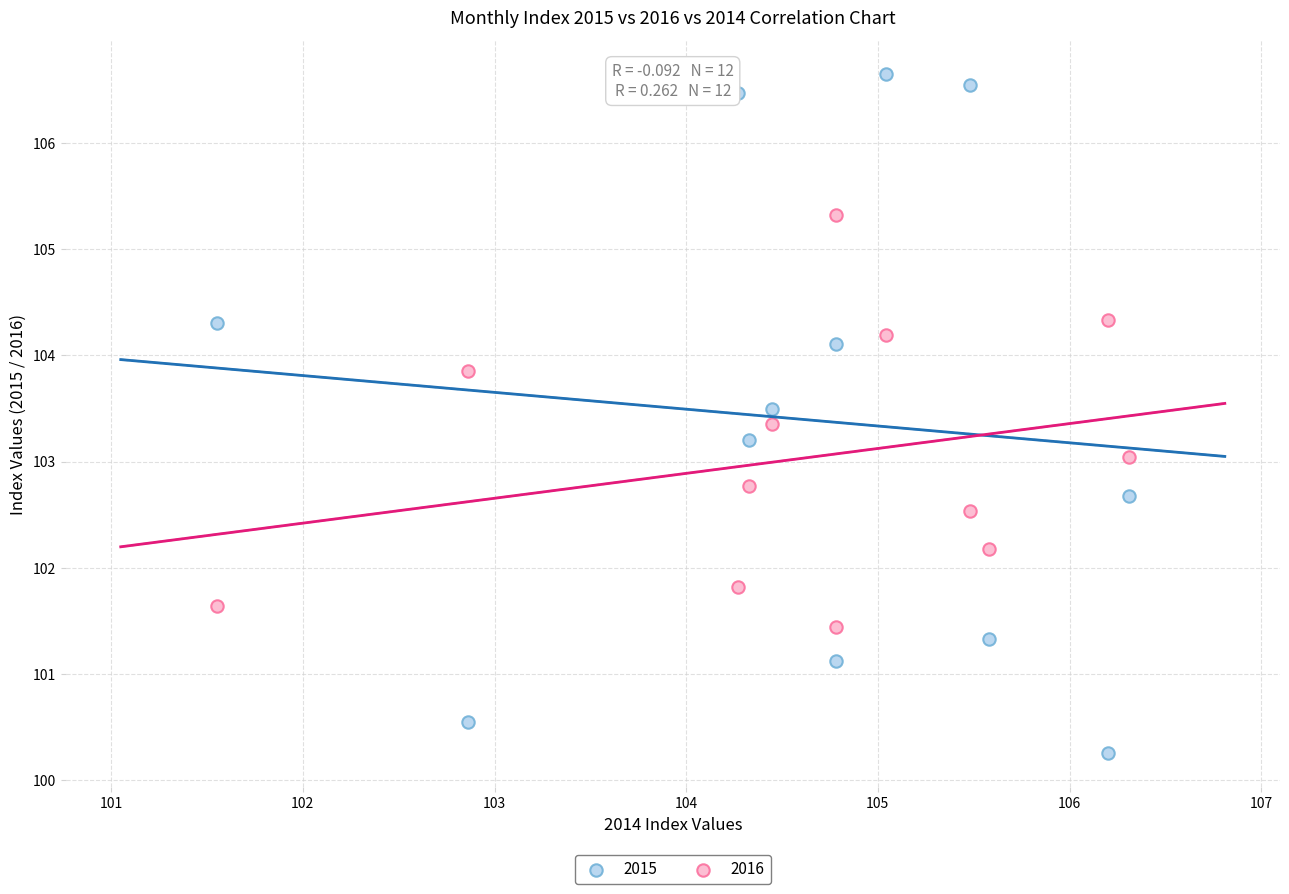

What are all the series names shown in the legend?

2015, 2016